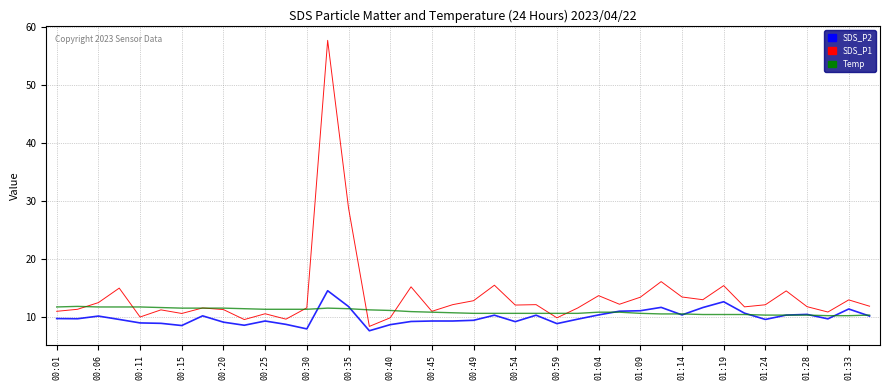

What is the highest value of the SDS_P1 series?

57.8